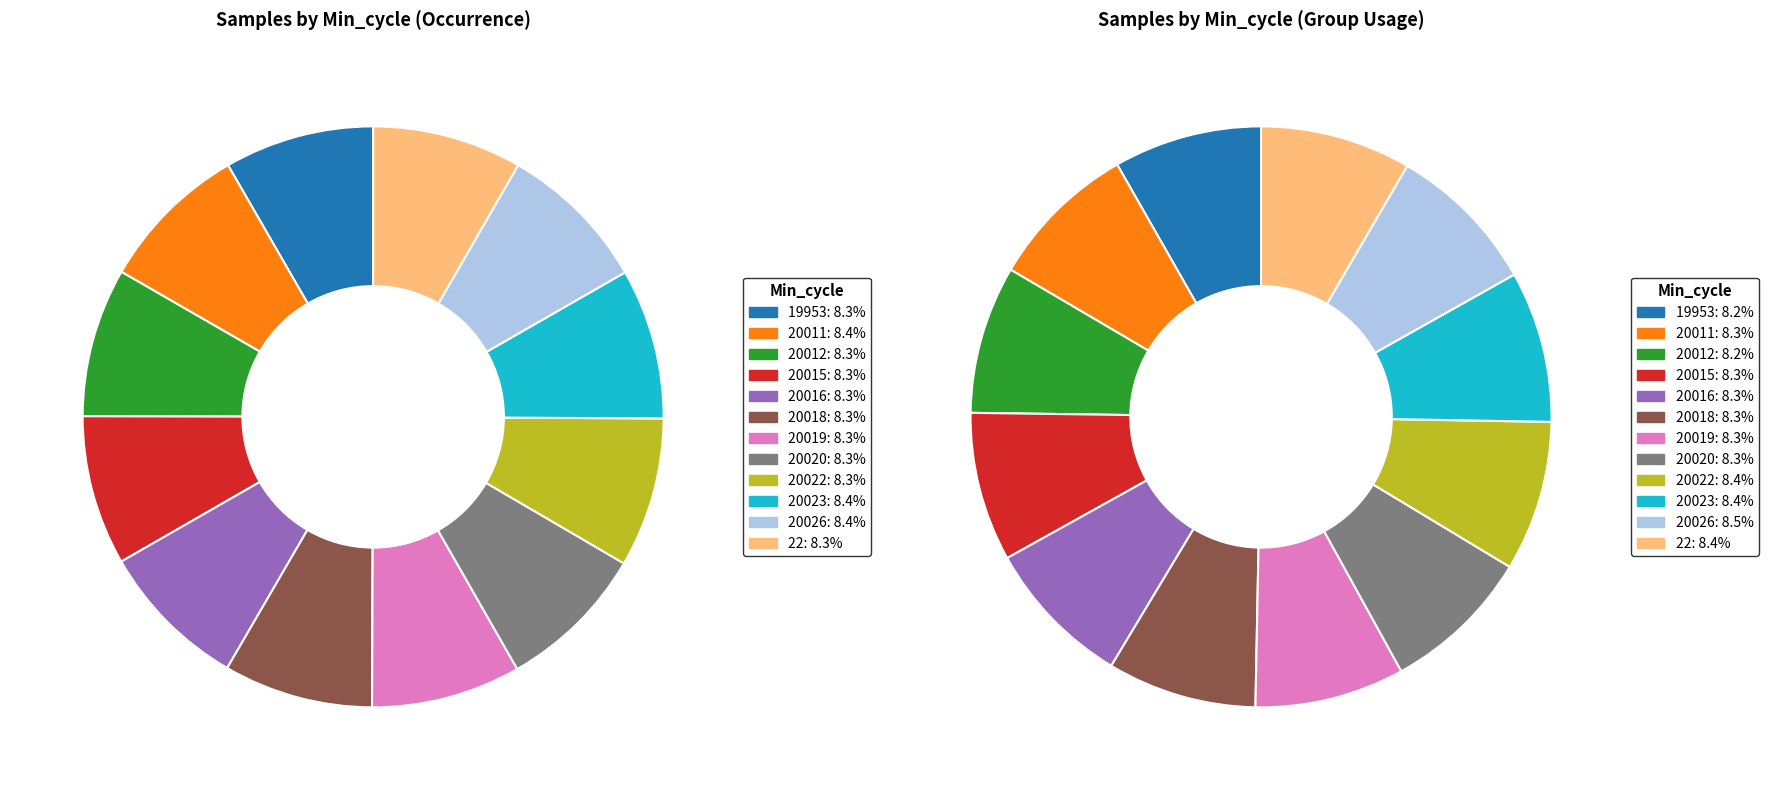

Does Min_cycle=19953 represent more than half of the total?

No